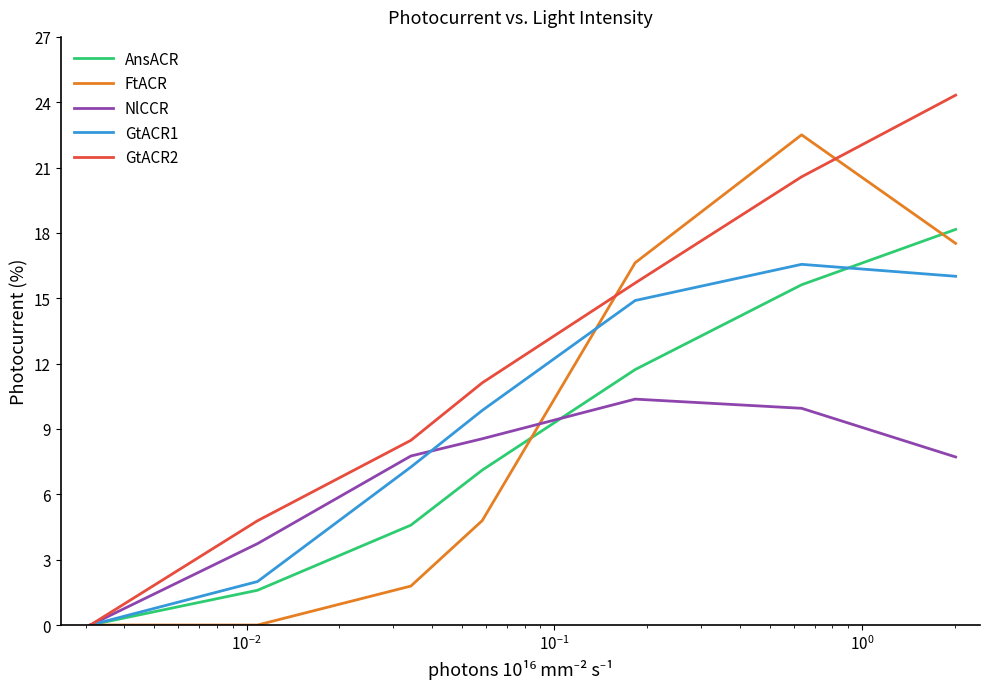

What is the greatest value displayed?

24.3